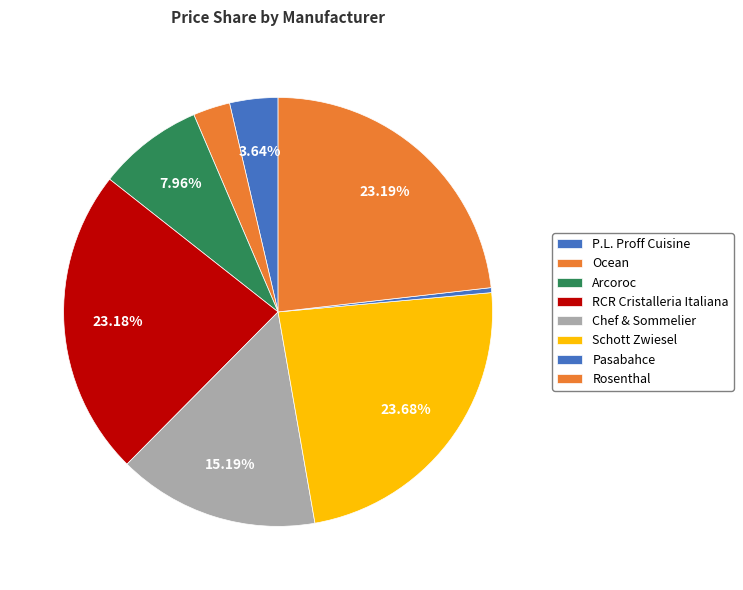

Count the number of slices in the pie.

8